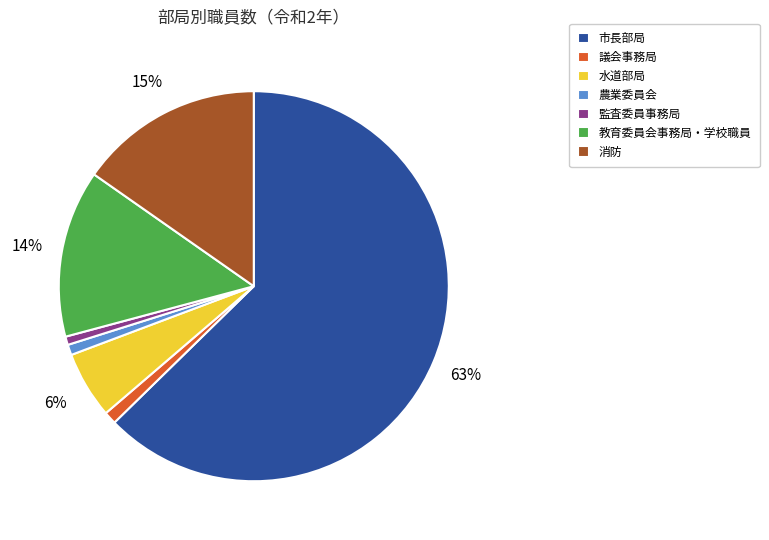

Which slice is the largest?

市長部局